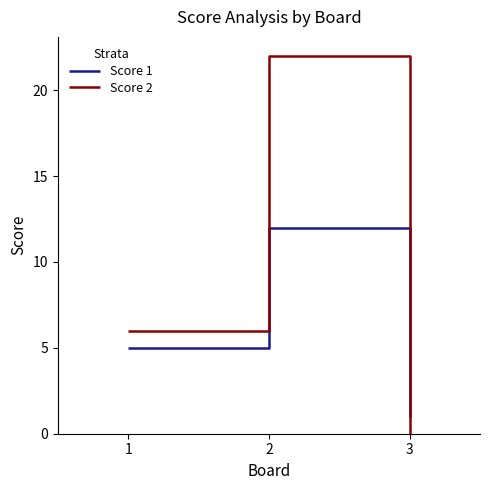

Rank the series at 1 from lowest to highest value.

Score 1, Score 2